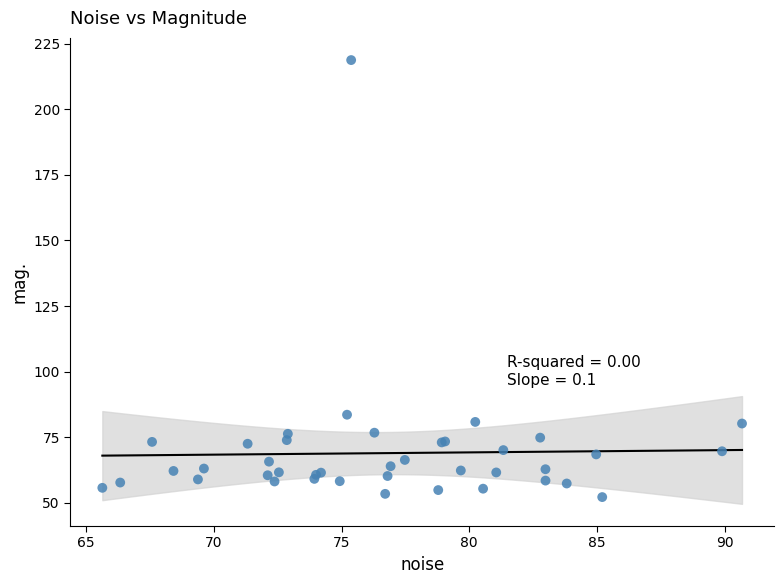

What Y value in the scatter plot is closest to 135?

83.6